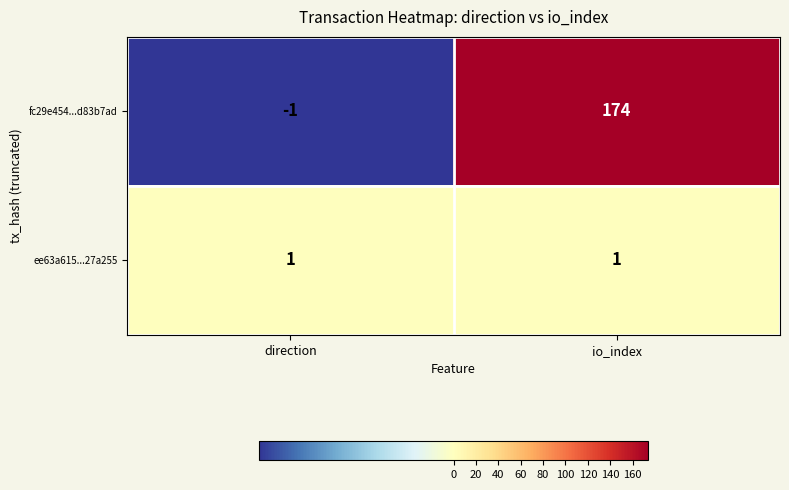

The fc29e454...d83b7ad series shows 62 at io_index. True or false?

False